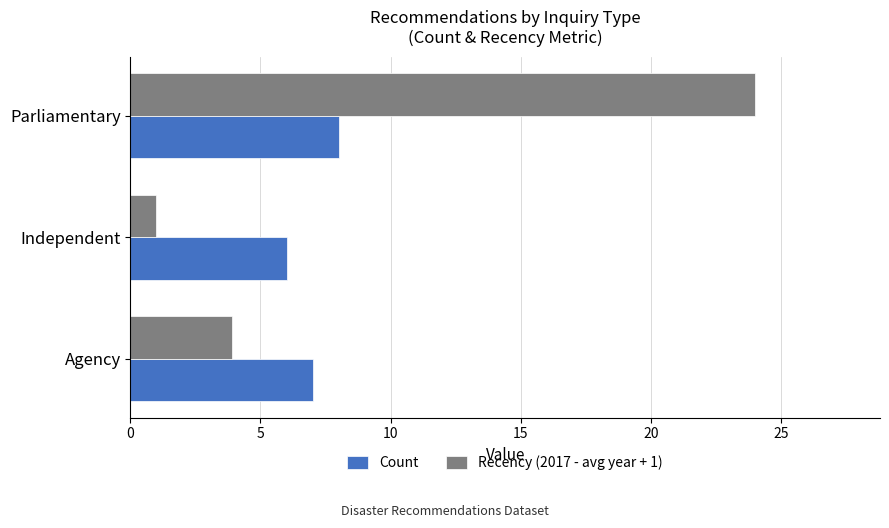

How many data points in Recency (2017 - avg year + 1) are less than 3?

1